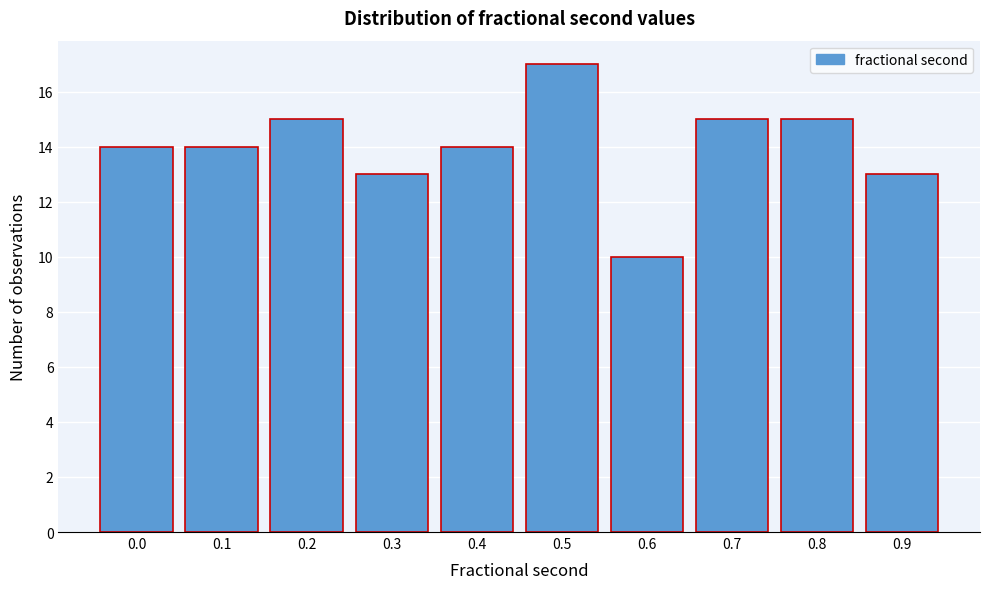

Reading left to right, what are all the values shown in this chart?

0.0=14	0.1=14	0.2=15	0.3=13	0.4=14	0.5=17	0.6=10	0.7=15	0.8=15	0.9=13